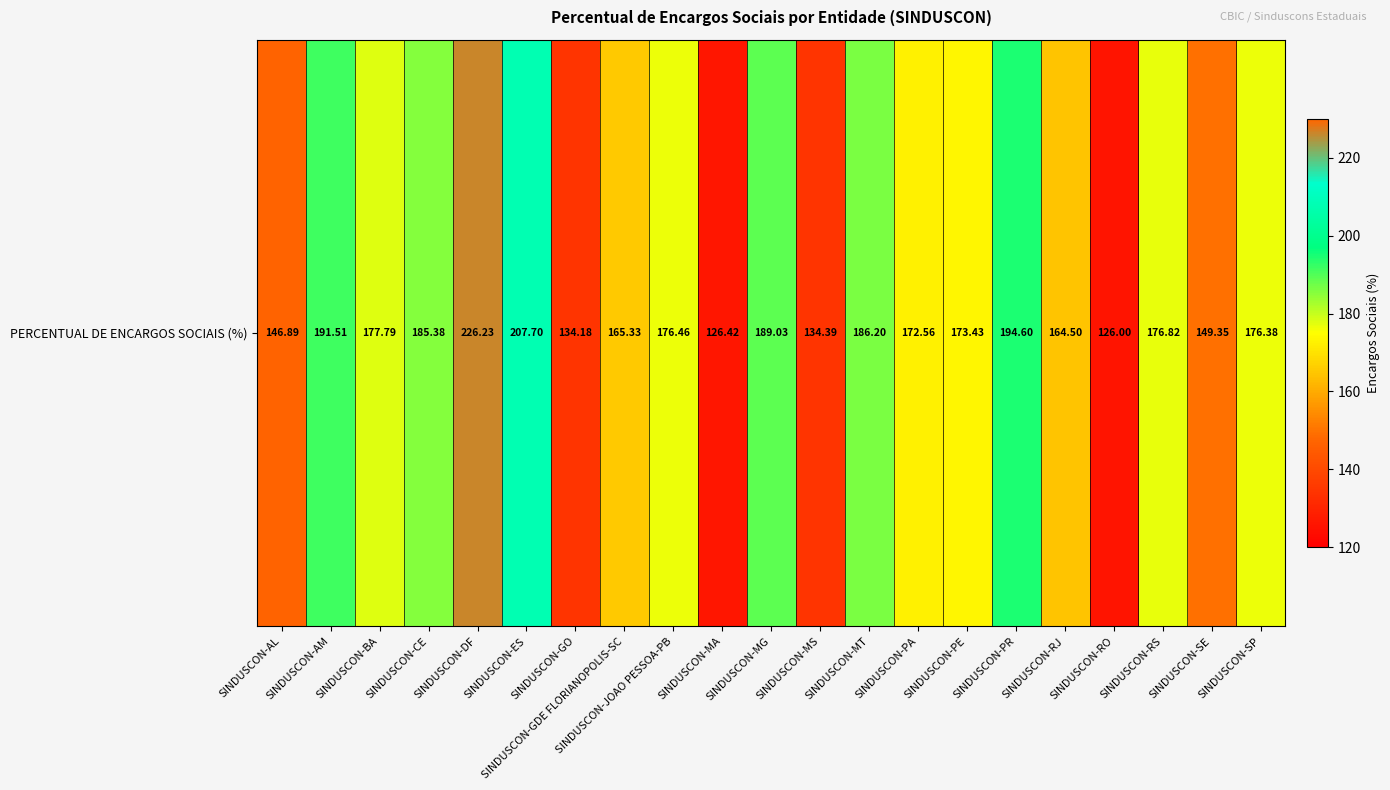

List the labels in order of value, largest first.

SINDUSCON-DF, SINDUSCON-ES, SINDUSCON-PR, SINDUSCON-AM, SINDUSCON-MG, SINDUSCON-MT, SINDUSCON-CE, SINDUSCON-BA, SINDUSCON-RS, SINDUSCON-JOAO PESSOA-PB, SINDUSCON-SP, SINDUSCON-PE, SINDUSCON-PA, SINDUSCON-GDE FLORIANOPOLIS-SC, SINDUSCON-RJ, SINDUSCON-SE, SINDUSCON-AL, SINDUSCON-MS, SINDUSCON-GO, SINDUSCON-MA, SINDUSCON-RO